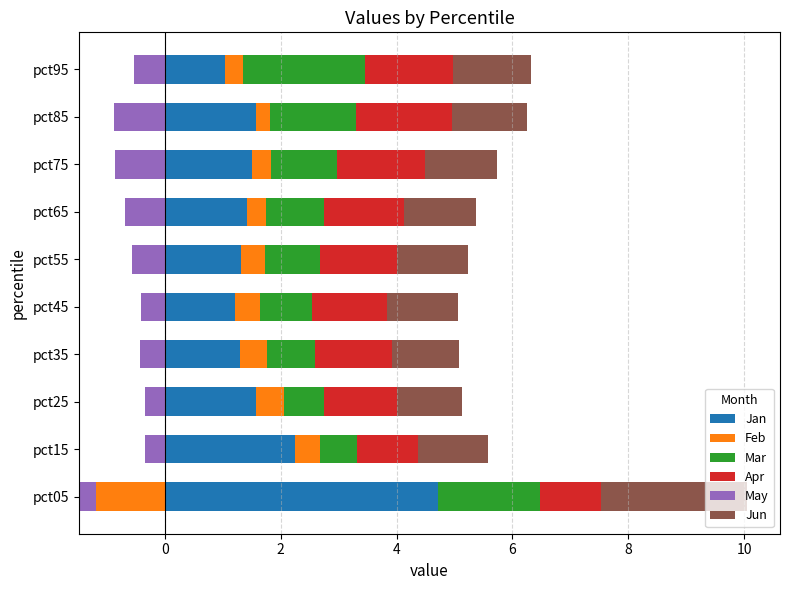

What is the minimum value for Mar?

0.6